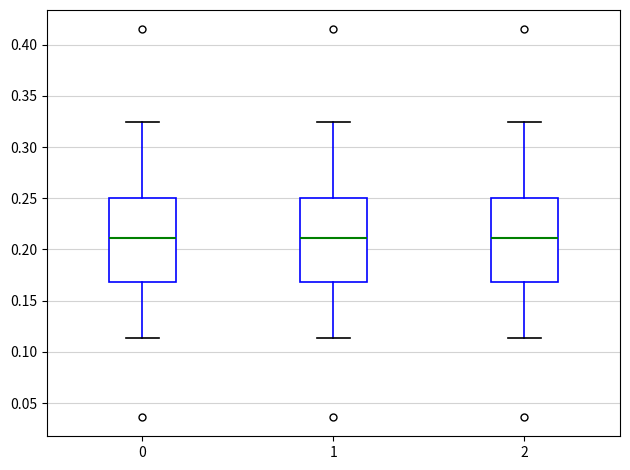

Where is the upper edge of the box at x = 0 on the y-axis? The values are not printed on the chart, so give them approximately, as read against the axis.

0.250